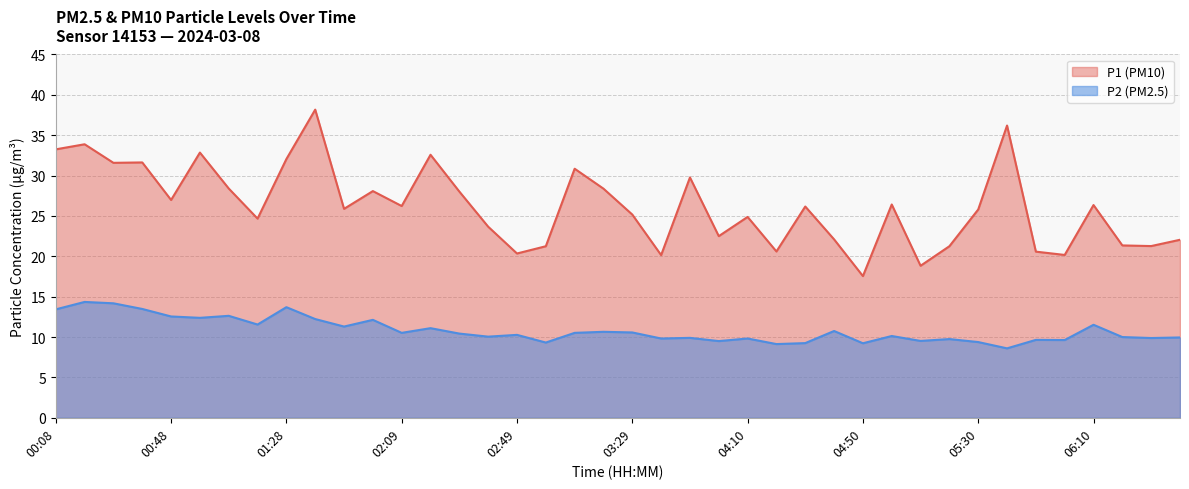

What is the difference between the maximum and second lowest values in the P2 series?

5.2